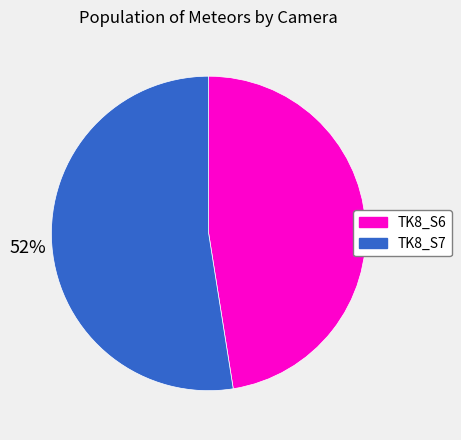

Approximately how many times larger is the value at TK8_S7 compared to TK8_S6?

1.1